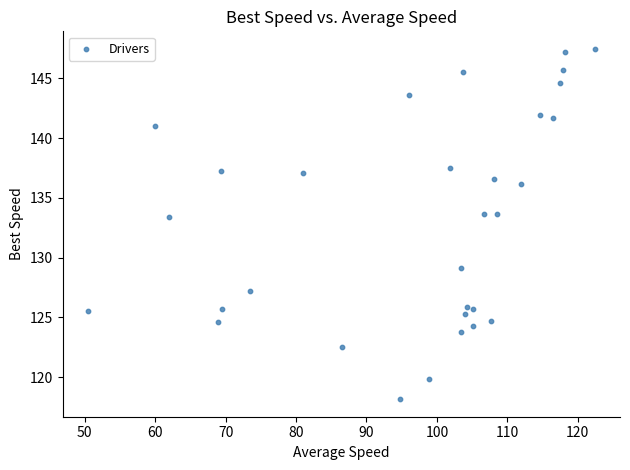

What is the range of Y values (max minus min)?

29.3